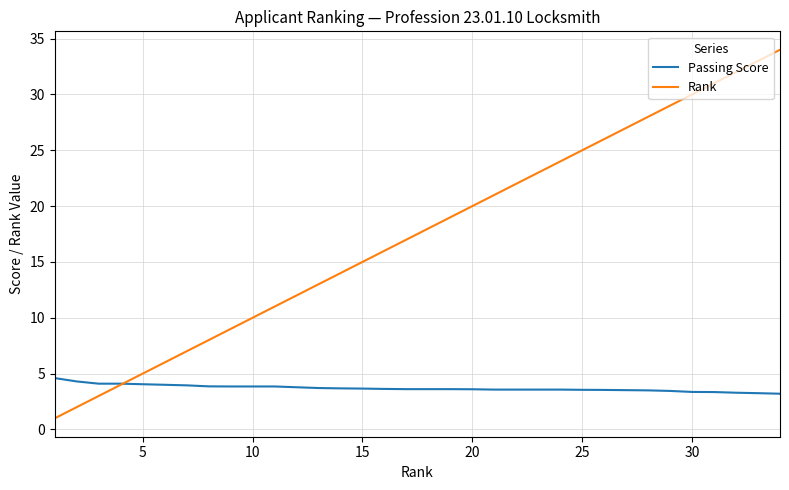

Which series has the largest total across all categories?

Rank